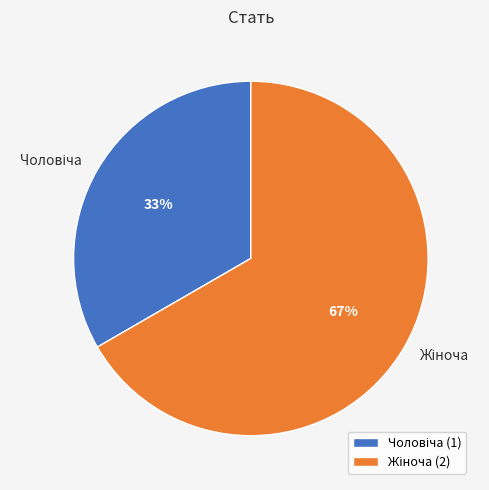

Count the number of slices in the pie.

2